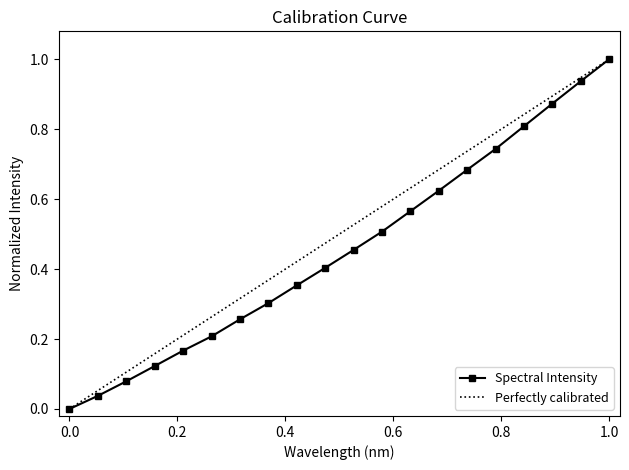

How many values in Spectral Intensity are above zero?

19